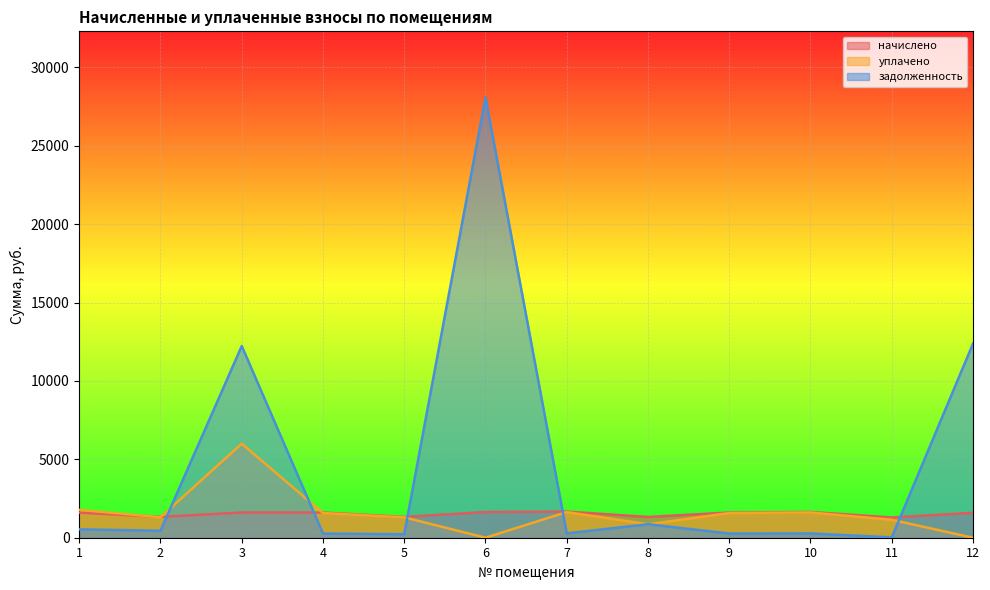

At which label does уплачено reach its peak?

3